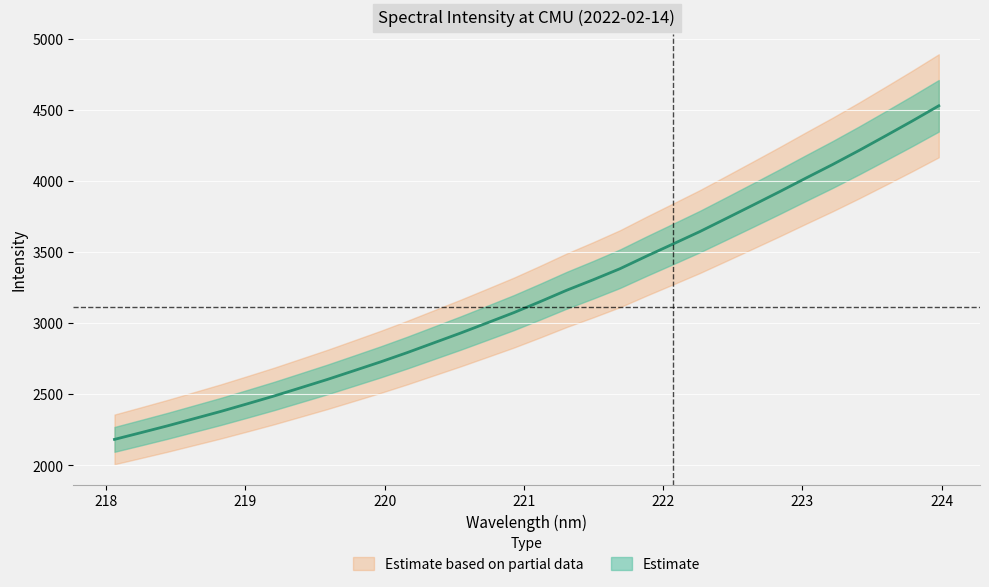

What is the value of the 3rd point from the left?

2279.1